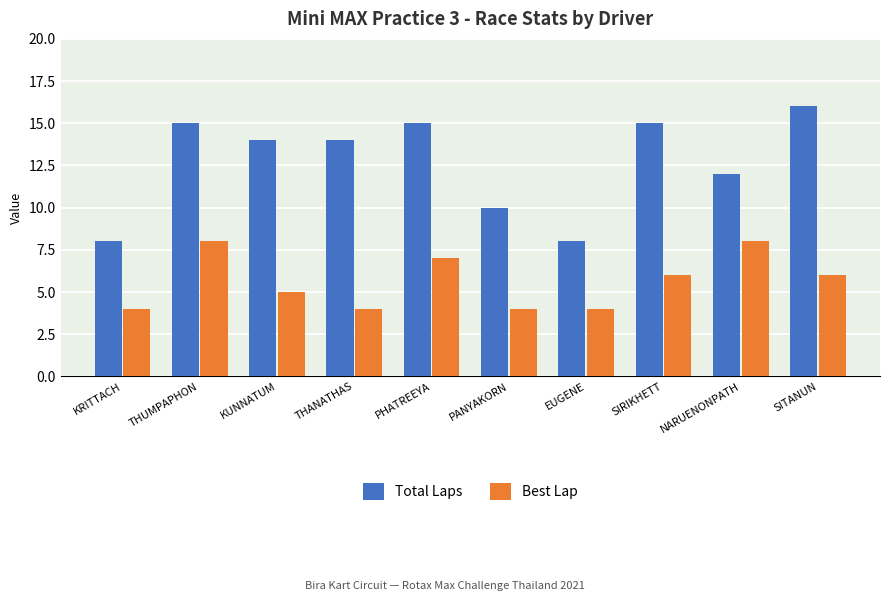

Rank the series by their maximum value, from highest to lowest.

Total Laps, Best Lap